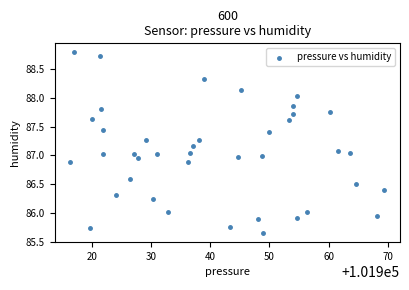

What is the range of X values (max minus min)?

53.0